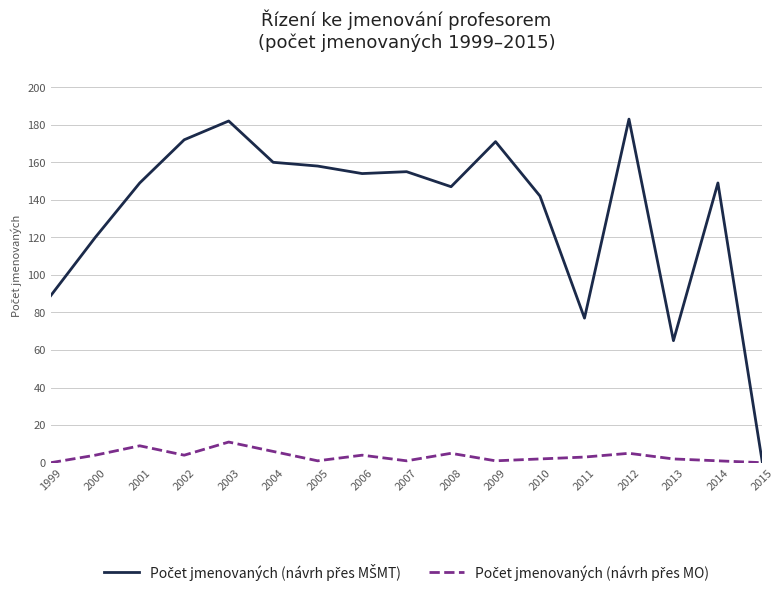

What is the greatest value displayed?

183